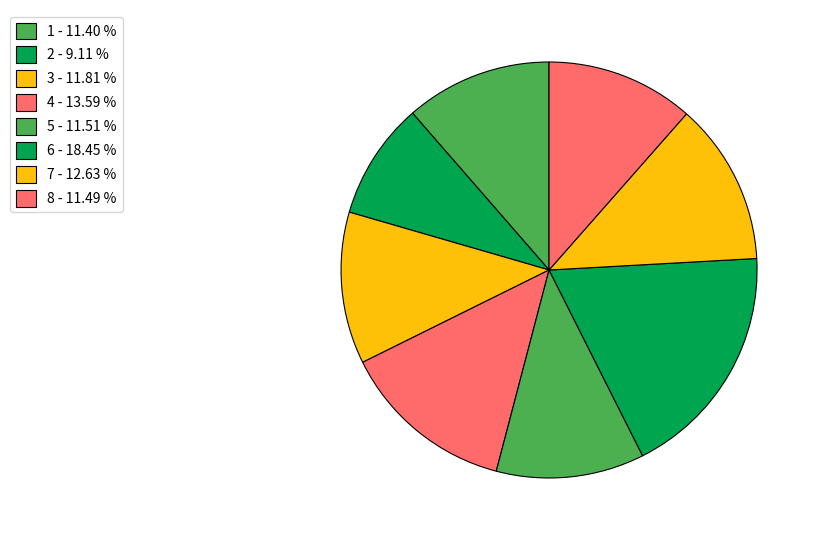

Count the number of slices in the pie.

8